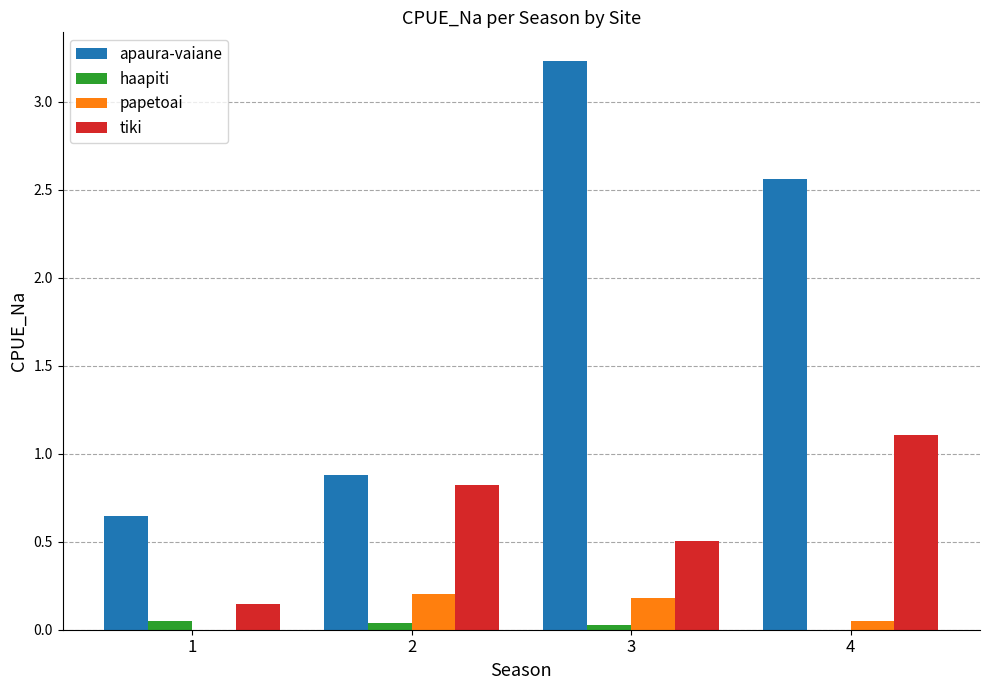

Which category has the highest value across all series?

3